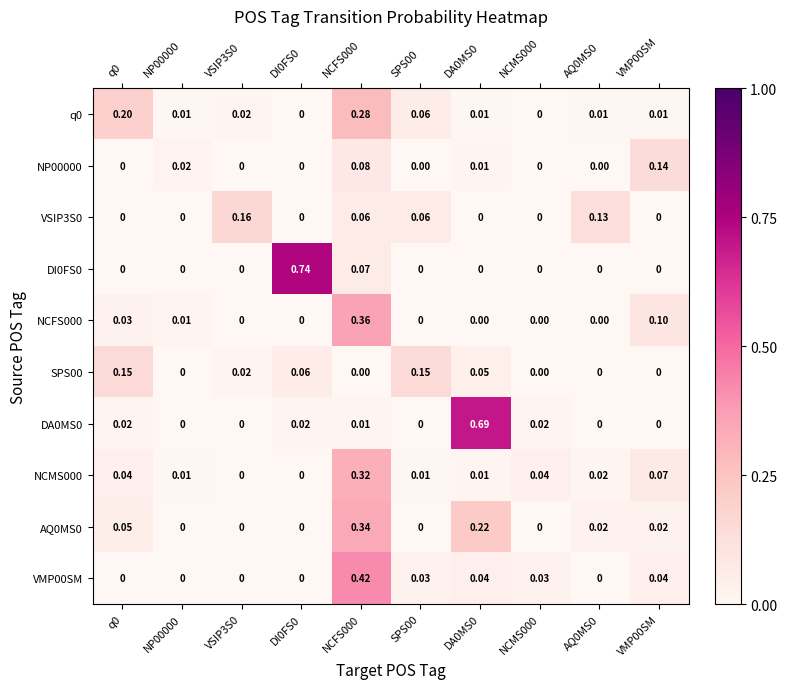

Is the value of DA0MS0 at SPS00 greater than the value of NCMS000 at NP00000?

No